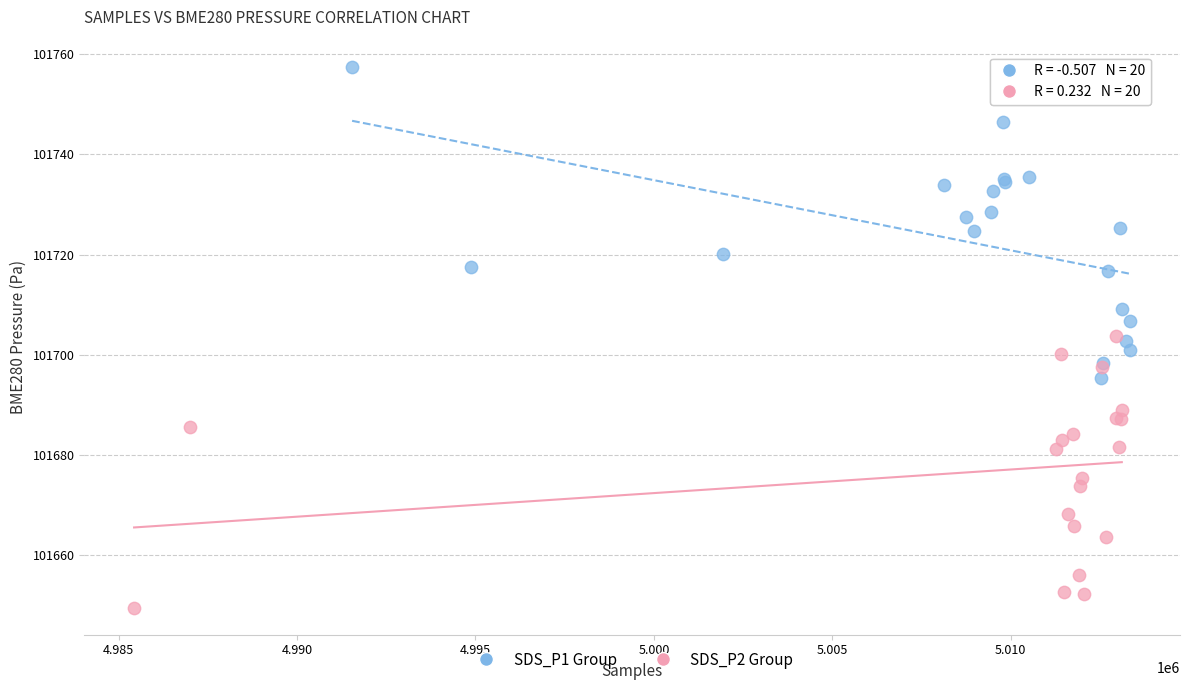

Which series contains the highest Y value?

SDS_P1 Group